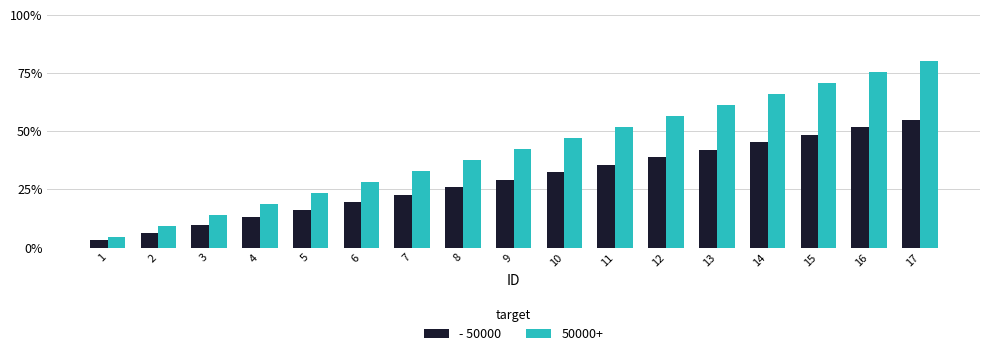

How many values in the - 50000 series exceed 29?

9